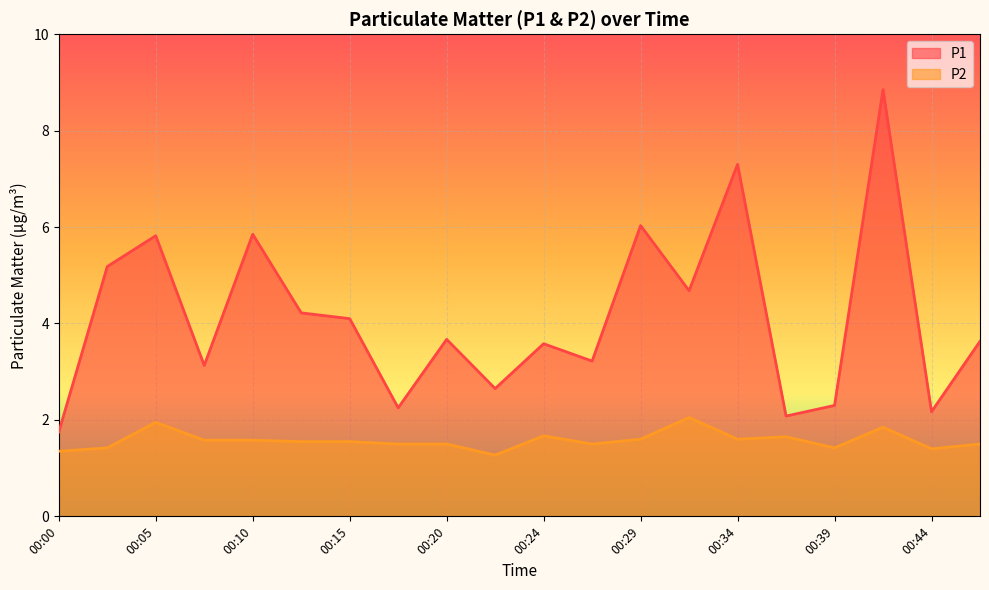

How many series are shown in this chart?

2